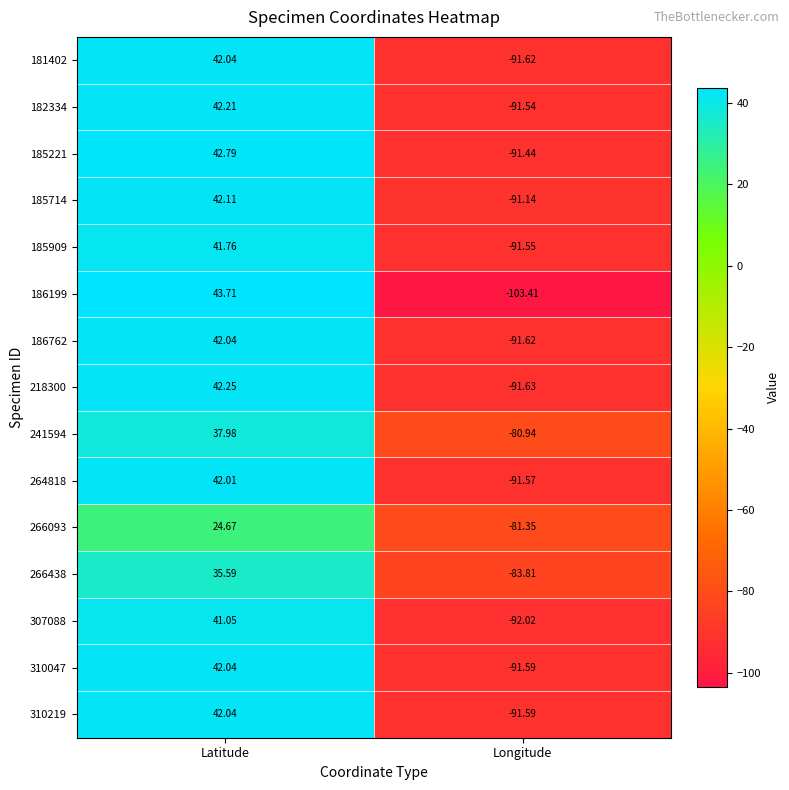

Which label corresponds to the smallest value in the chart?

Longitude